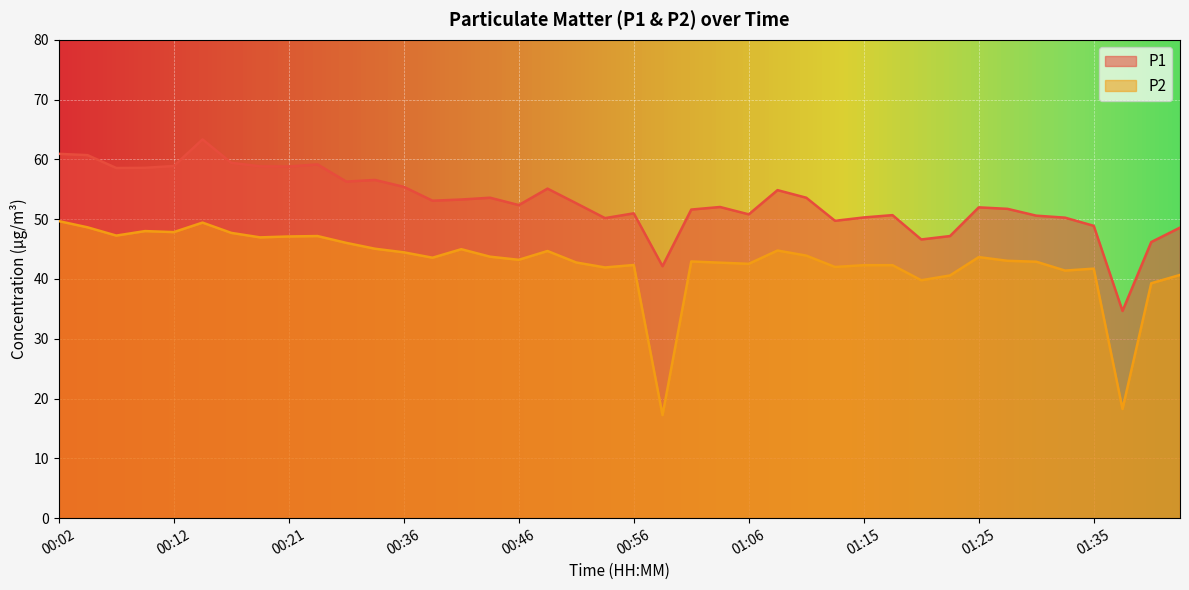

At which category does P2 reach its first local valley?

00:07